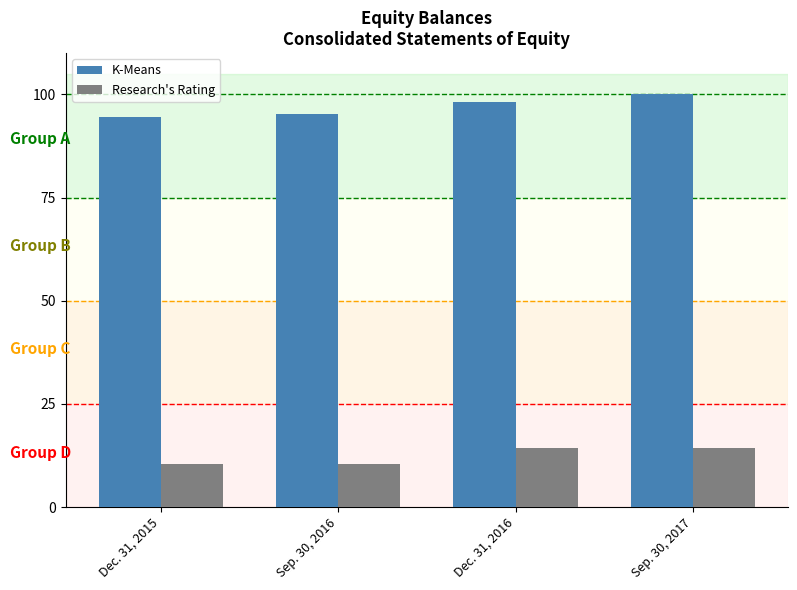

What position from the left is Dec. 31, 2016?

3